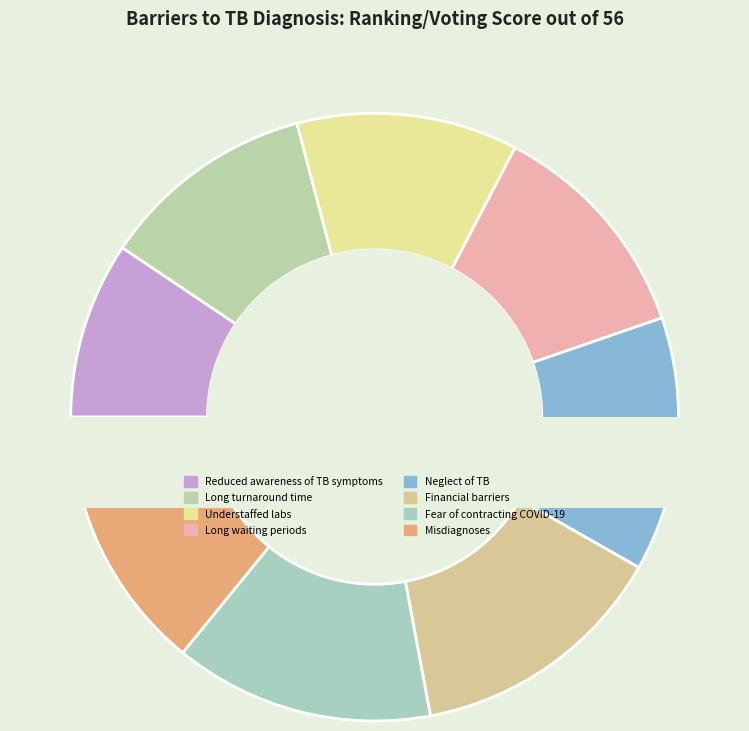

Approximately how many times larger is the value at Neglect of TB compared to Long turnaround time?

1.2